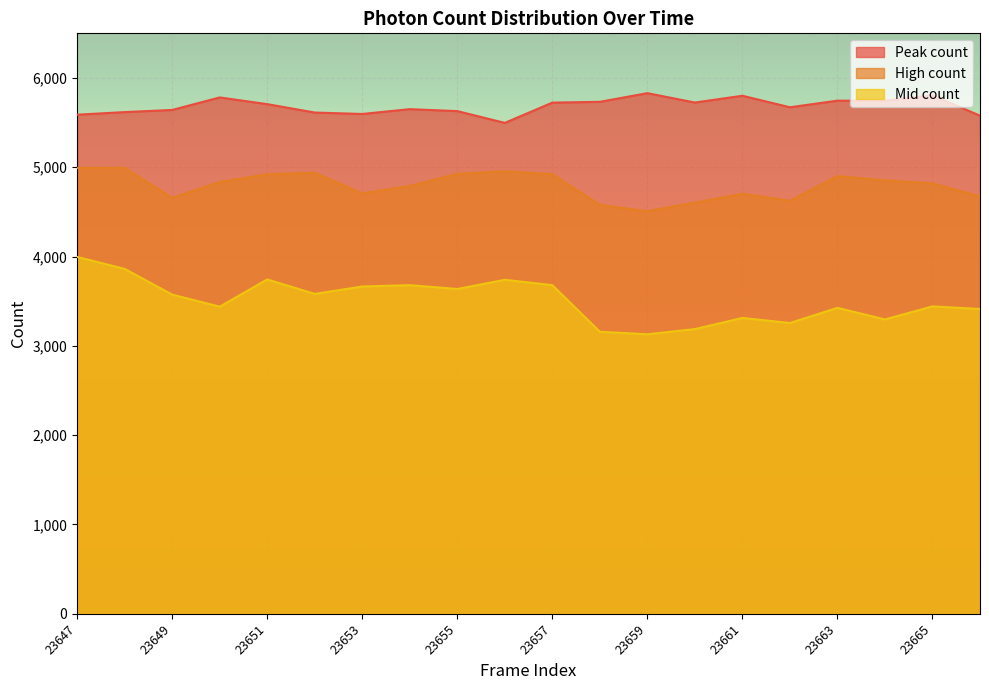

What is the greatest value displayed?

5830